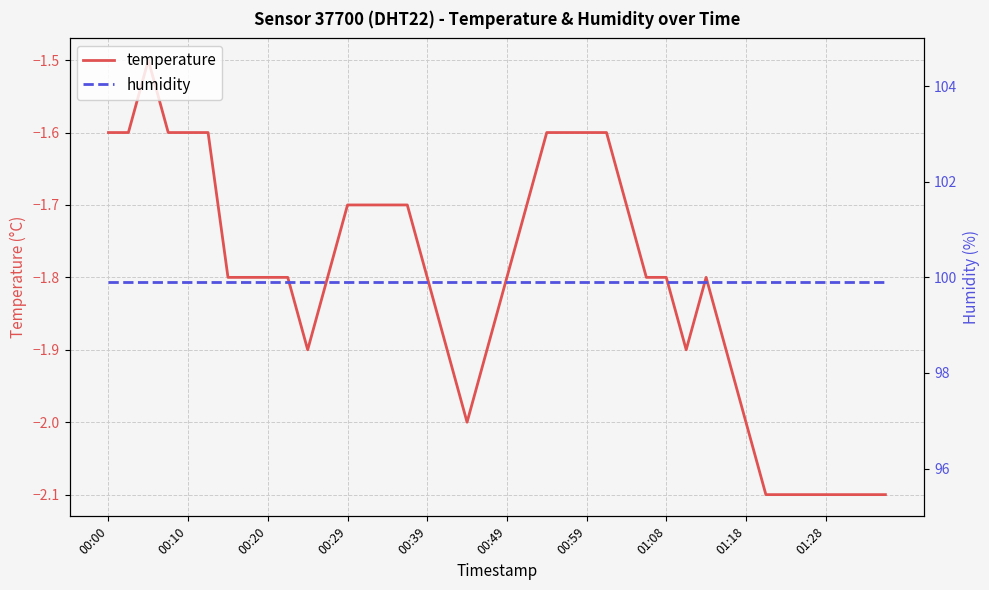

What is the maximum value for humidity?

99.9